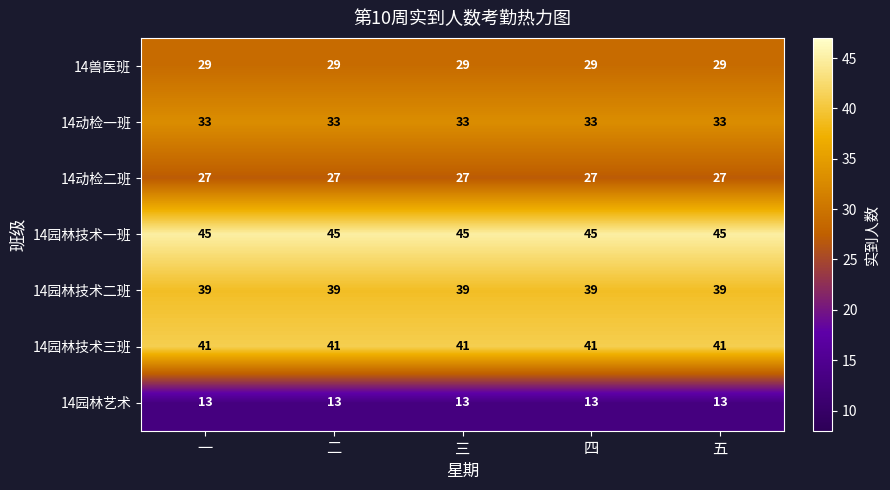

What is the total value across all series at 二?

227